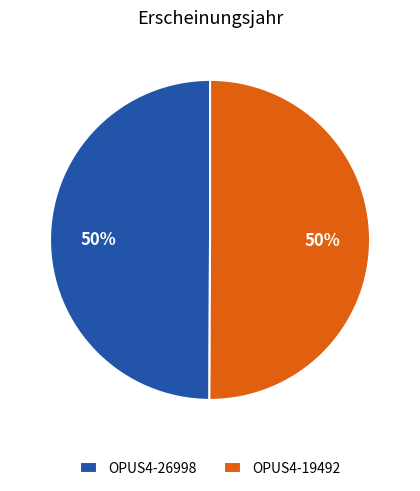

To the nearest percent, what percentage of the pie is OPUS4-26998?

50%